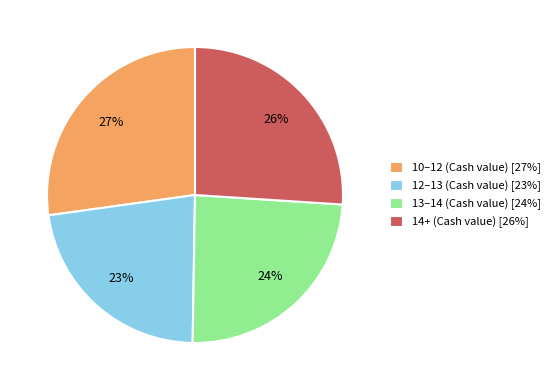

Between 13–14 (Cash value) [24%] and 10–12 (Cash value) [27%], which is larger?

10–12 (Cash value) [27%]